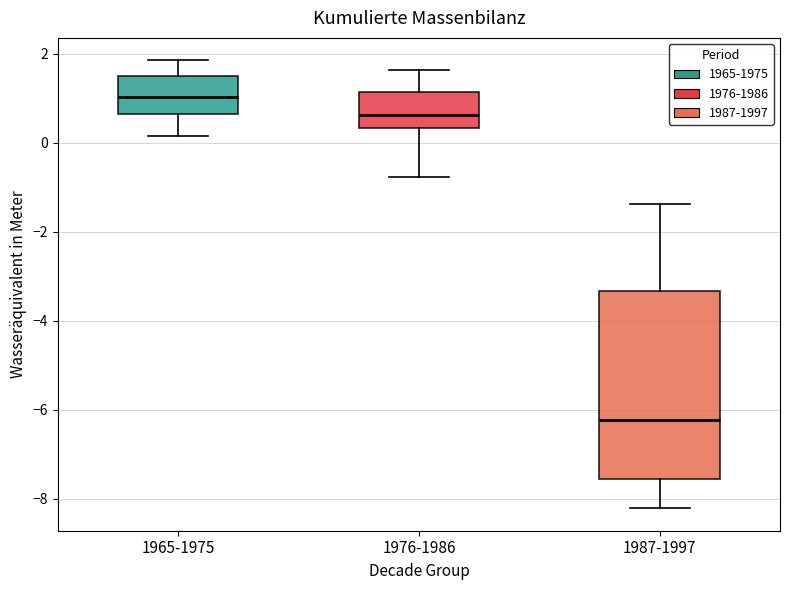

Reading left to right, read every box against the y-axis: the position of its median line, the range the box covers, and the ends of its whiskers. The values are not printed on the chart, so give them approximately, as read against the axis.

1965-1975: median 1.0, box 0.6 to 1.6, whiskers 0.2 to 1.8
1976-1986: median 0.6, box 0.4 to 1.2, whiskers -0.8 to 1.6
1987-1997: median -6.2, box -7.6 to -3.4, whiskers -8.2 to -1.4